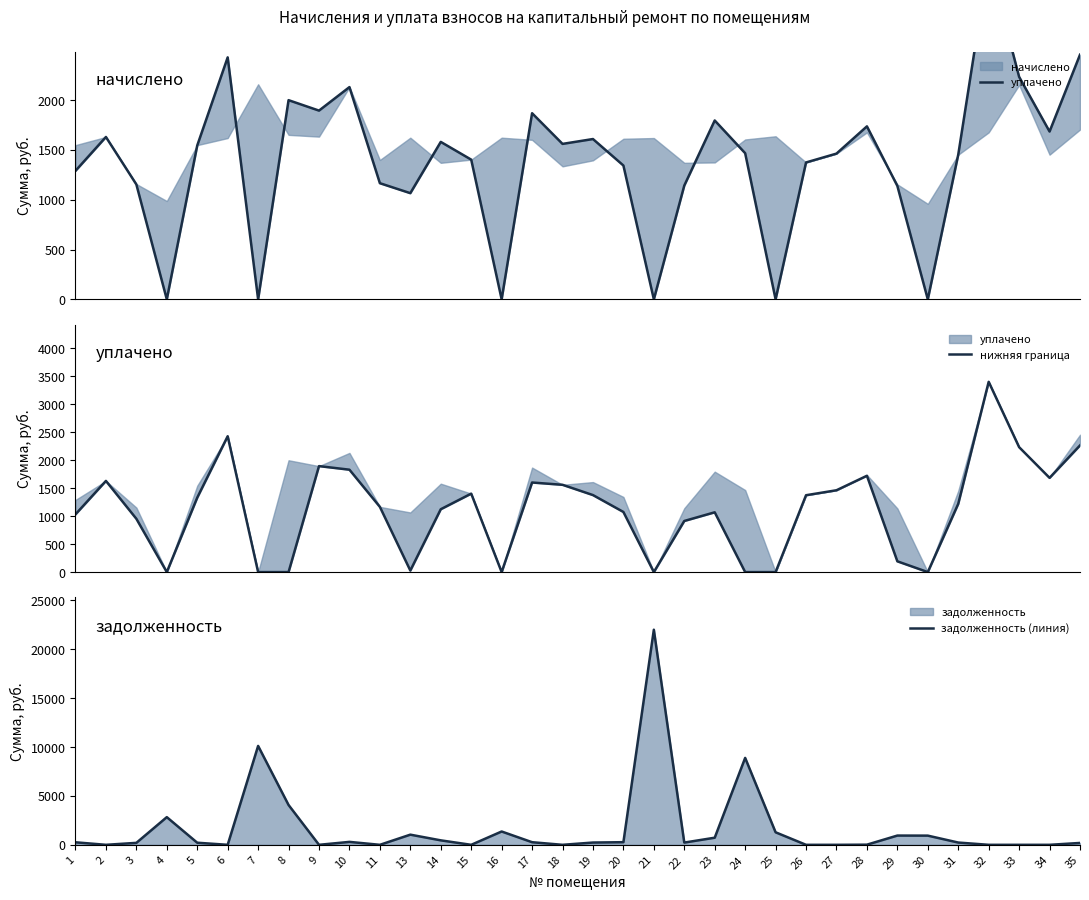

Which series changed the most between 8 and 25?

задолженность (линия)